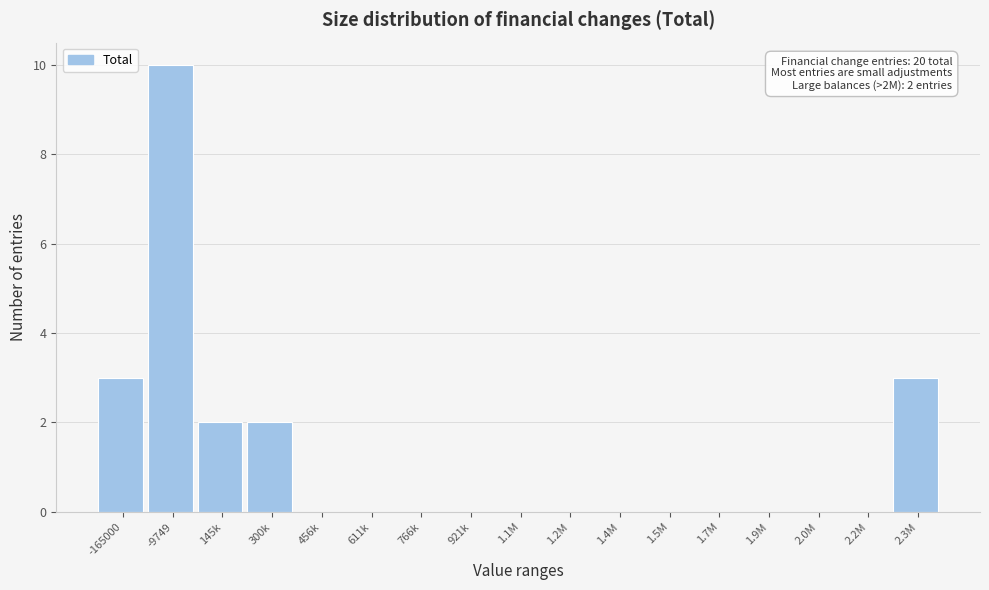

Reading right to left, transcribe all the data shown in this chart.

2.3M=3	2.2M=0	2.0M=0	1.9M=0	1.7M=0	1.5M=0	1.4M=0	1.2M=0	1.1M=0	921k=0	766k=0	611k=0	456k=0	300k=2	145k=2	-9749=10	-165000=3